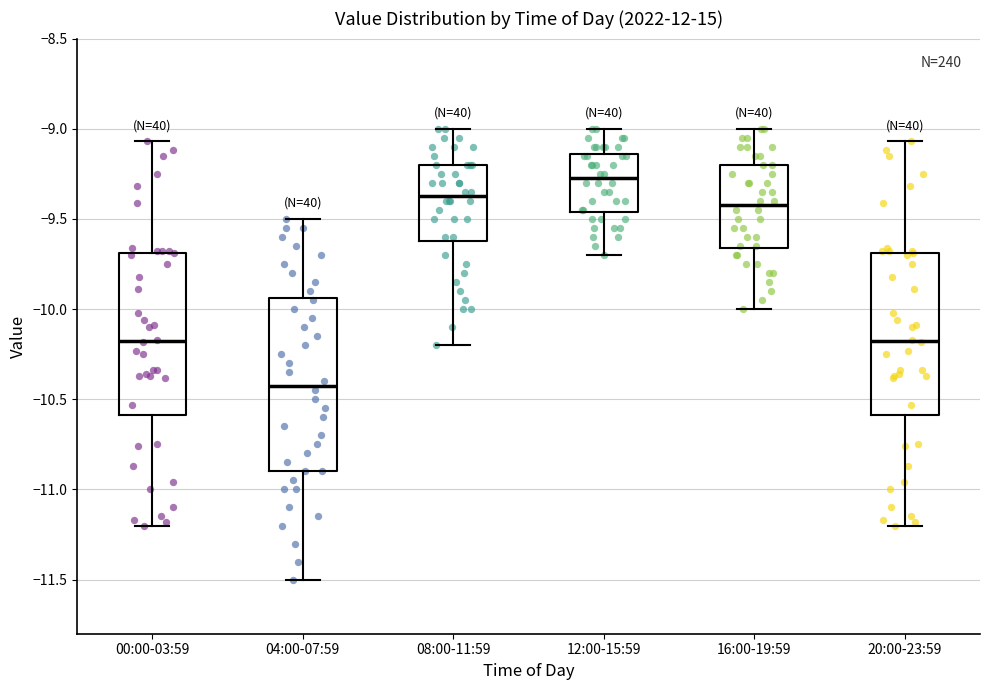

Reading left to right, read every box against the y-axis: the position of its median line, the range the box covers, and the ends of its whiskers. The values are not printed on the chart, so give them approximately, as read against the axis.

00:00-03:59: median -10.15, box -10.60 to -9.70, whiskers -11.20 to -9.05
04:00-07:59: median -10.40, box -10.90 to -9.95, whiskers -11.50 to -9.50
08:00-11:59: median -9.35, box -9.60 to -9.20, whiskers -10.20 to -9.00
12:00-15:59: median -9.25, box -9.45 to -9.15, whiskers -9.70 to -9.00
16:00-19:59: median -9.40, box -9.65 to -9.20, whiskers -10.00 to -9.00
20:00-23:59: median -10.15, box -10.60 to -9.70, whiskers -11.20 to -9.05